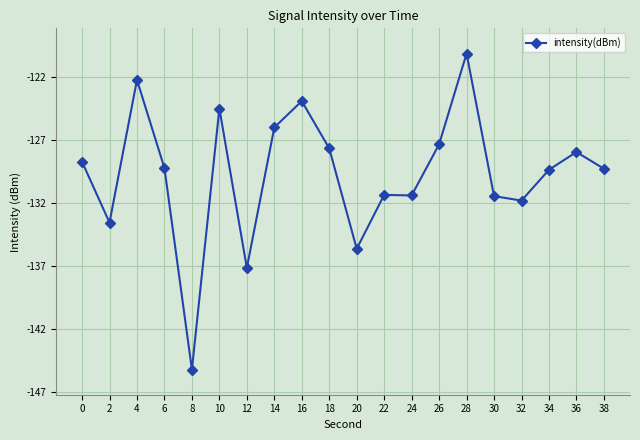

How many lines are shown in the chart?

1